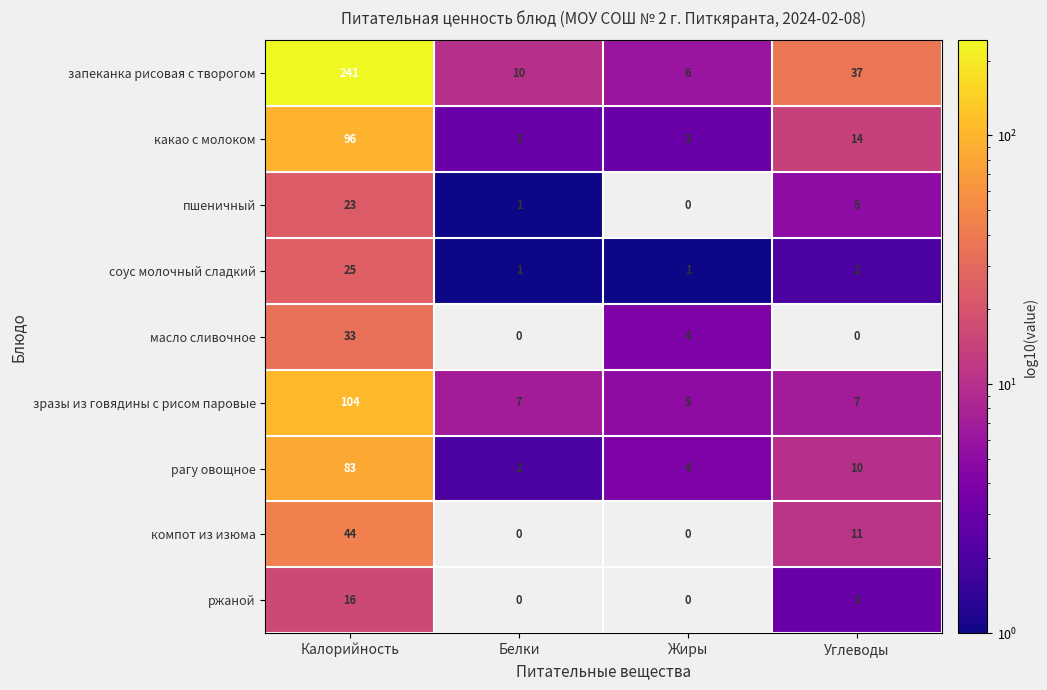

Is it true that пшеничный equals 0 at Жиры?

True